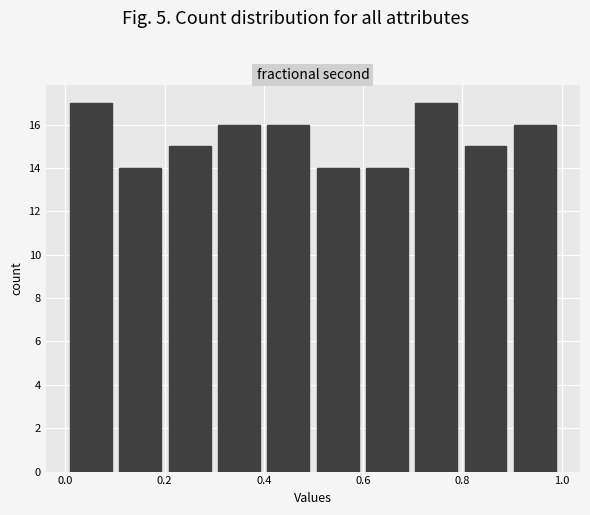

Reading left to right, transcribe this chart: for each bar, give the range it covers on the x-axis and its height. Neither the bar edges nor the heights are printed on the chart, so give them approximately, as read against the axes.

0.0 to 0.1: 17
0.1 to 0.2: 14
0.2 to 0.3: 15
0.3 to 0.4: 16
0.4 to 0.5: 16
0.5 to 0.6: 14
0.6 to 0.7: 14
0.7 to 0.8: 17
0.8 to 0.9: 15
0.9 to 1.0: 16